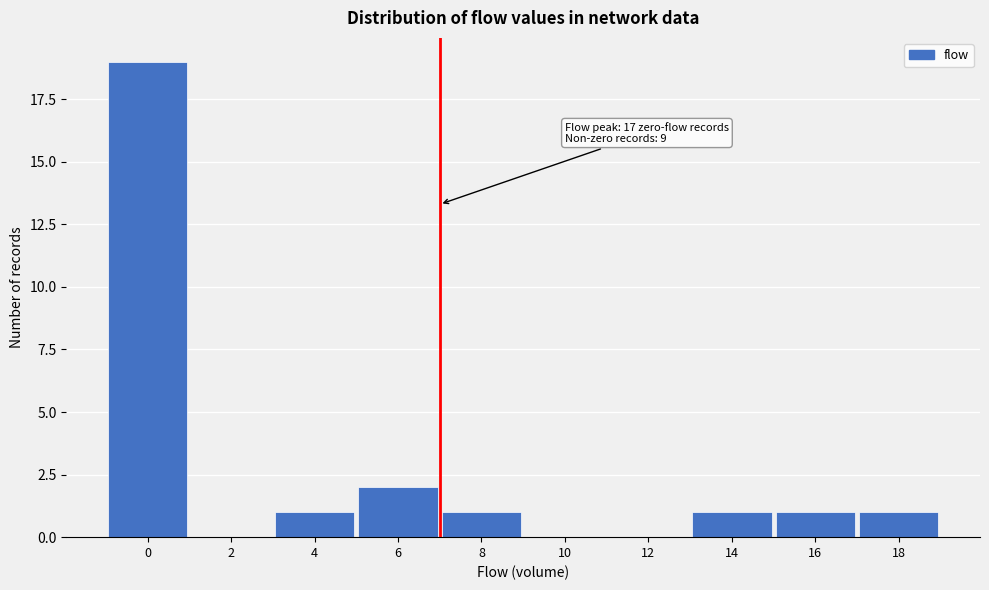

Reading left to right, transcribe all the data shown in this chart.

0=19	2=0	4=1	6=2	8=1	10=0	12=0	14=1	16=1	18=1